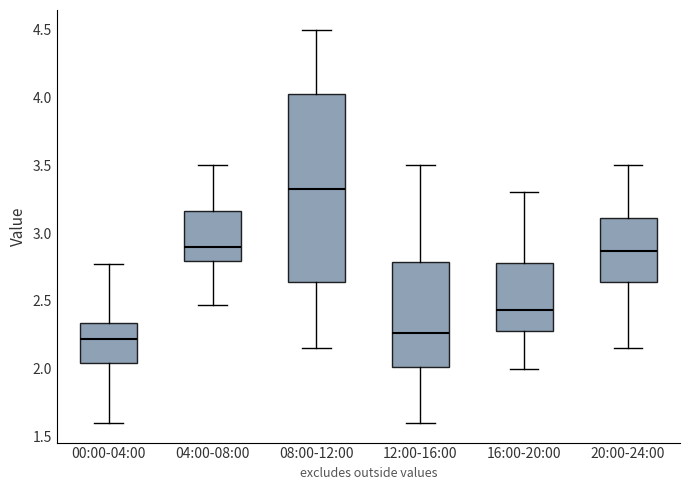

Which box is the tallest, from its lower edge to its upper edge?

08:00-12:00